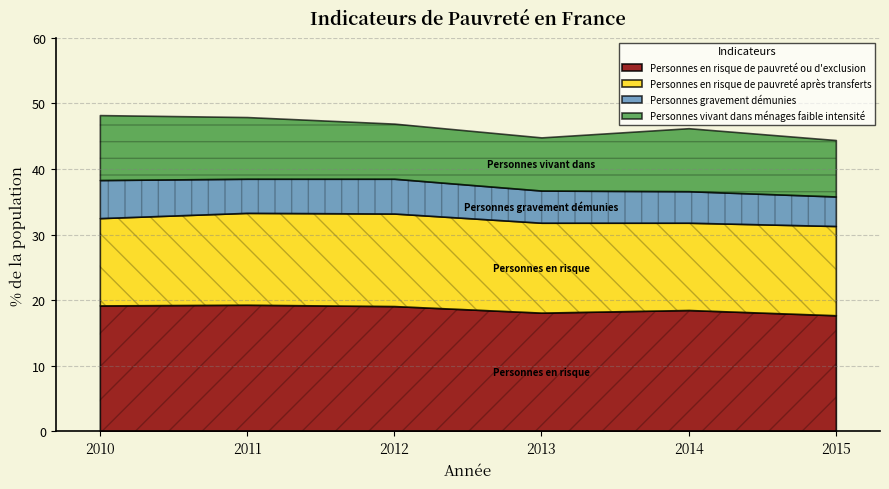

Reading left to right, transcribe all the data shown in this chart.

Personnes en risque de pauvreté ou d'exclusion: 2010=19.2	2011=19.3	2012=19.1	2013=18.1	2014=18.5	2015=17.7
Personnes en risque de pauvreté après transferts: 2010=13.3	2011=14.0	2012=14.1	2013=13.7	2014=13.3	2015=13.6
Personnes gravement démunies: 2010=5.8	2011=5.2	2012=5.3	2013=4.9	2014=4.8	2015=4.5
Personnes vivant dans ménages faible intensité: 2010=9.9	2011=9.4	2012=8.4	2013=8.1	2014=9.6	2015=8.6